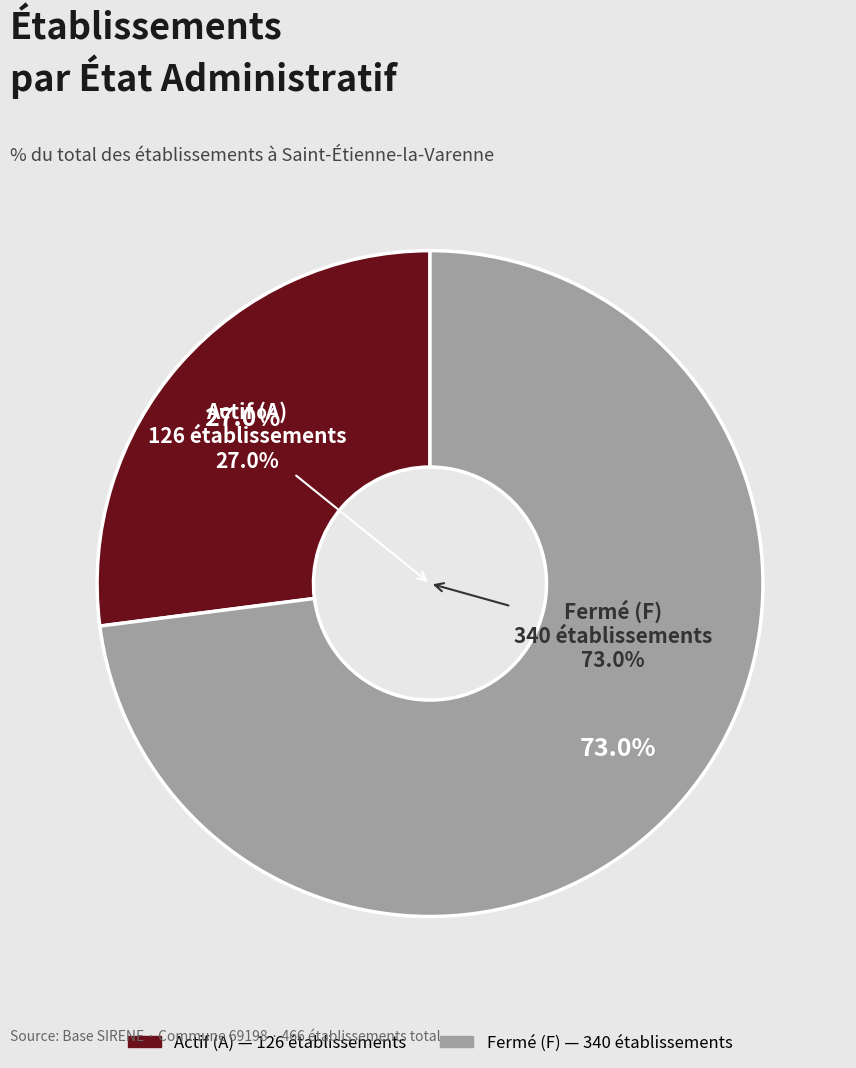

Is it true that F is 11% of the pie?

False